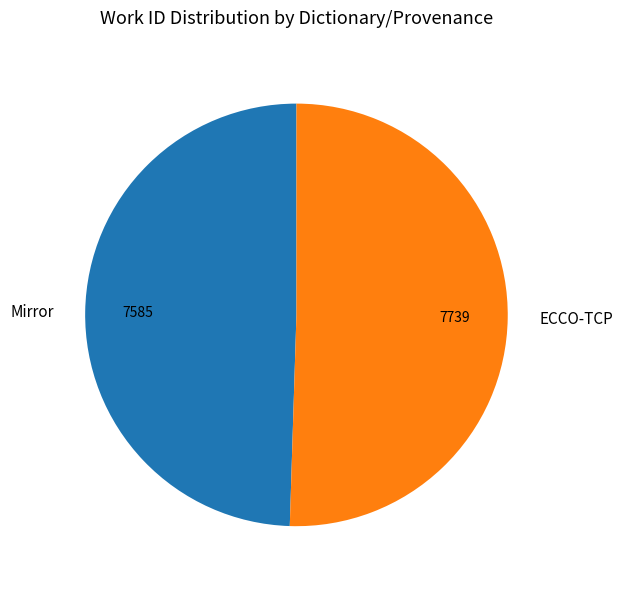

Is the sum of ECCO-TCP and Mirror greater than half?

Yes